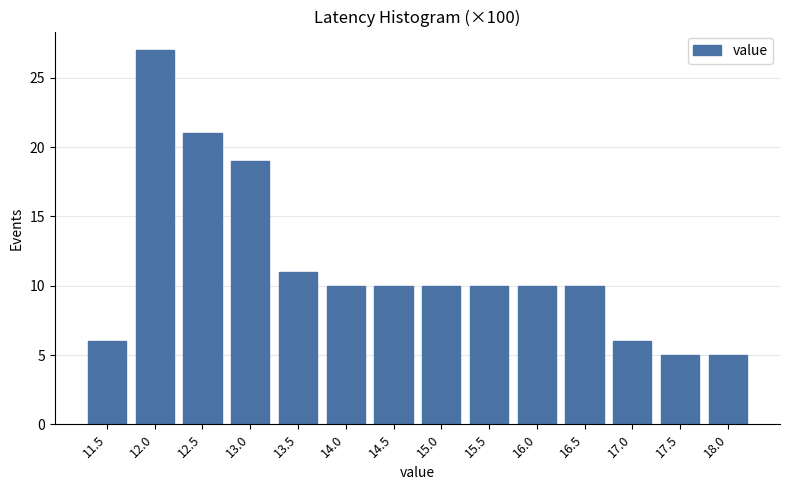

Reading left to right, list all the values displayed in this chart.

11.5=6	12.0=27	12.5=21	13.0=19	13.5=11	14.0=10	14.5=10	15.0=10	15.5=10	16.0=10	16.5=10	17.0=6	17.5=5	18.0=5